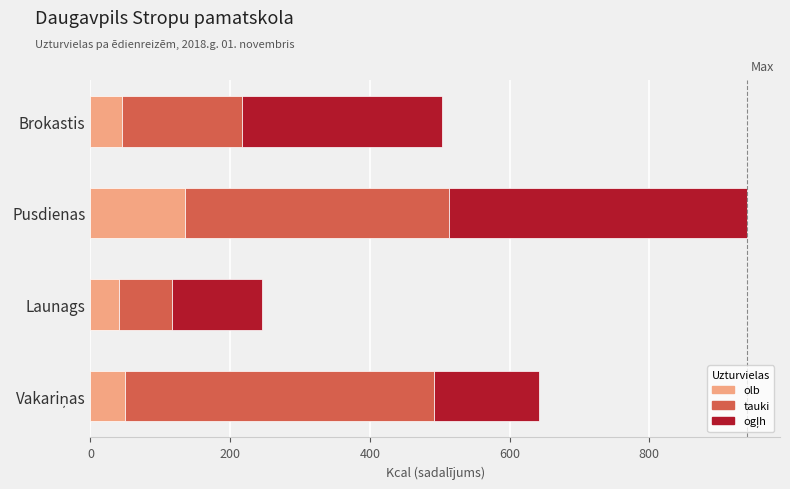

What value does the olb series have at Brokastis?

44.9